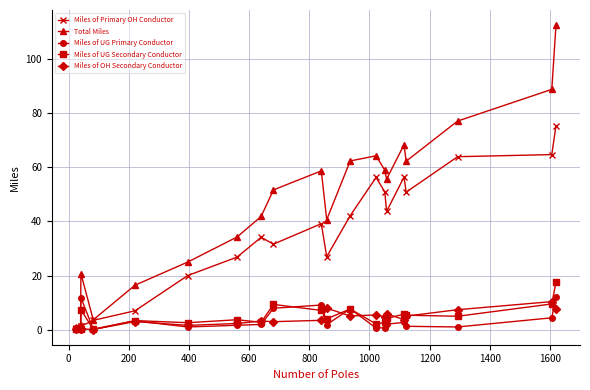

What is the value of the Miles of UG Secondary Conductor point at the 10th from the left?

7.1